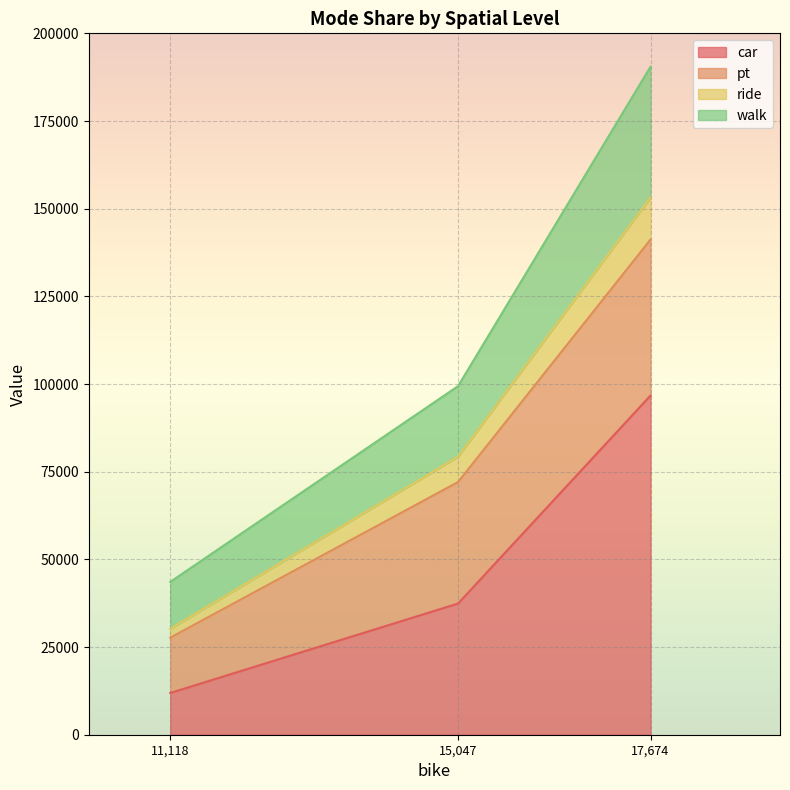

Which category has the lowest value in the car series?

11,118